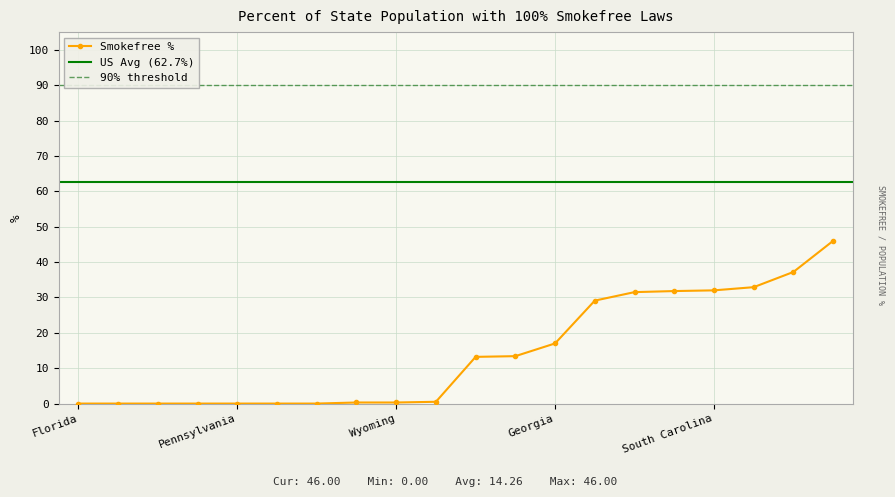

List the labels in order of value, smallest first.

Florida, Nevada, New Hampshire, Oklahoma, Pennsylvania, Tennessee, Virginia, North Carolina, Wyoming, Arkansas, Idaho, Alabama, Georgia, Missouri, Indiana, Mississippi, South Carolina, Louisiana, Kentucky, Texas